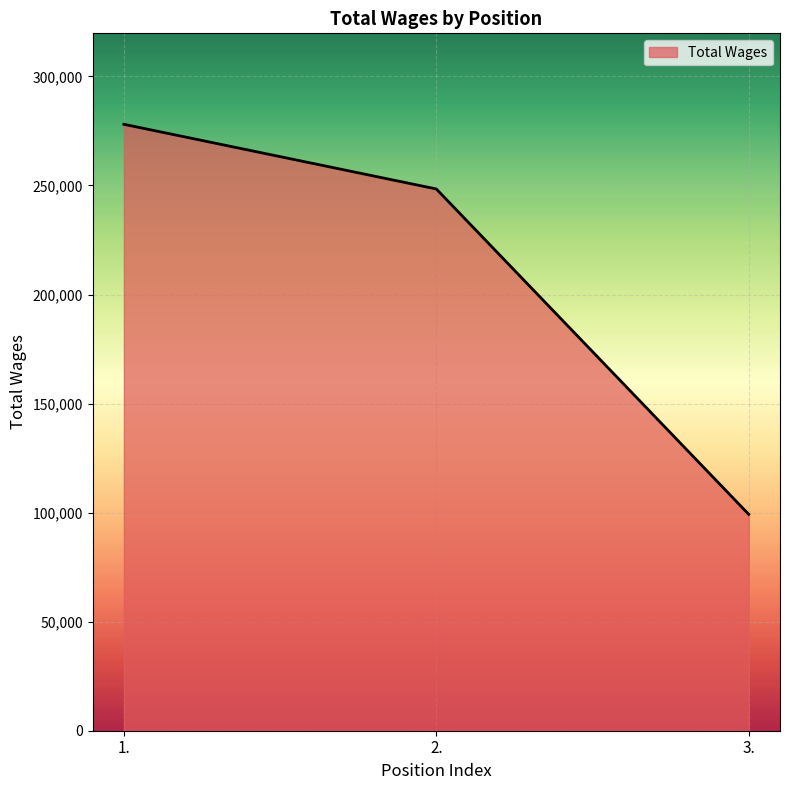

List the labels in order of value, largest first.

1., 2., 3.